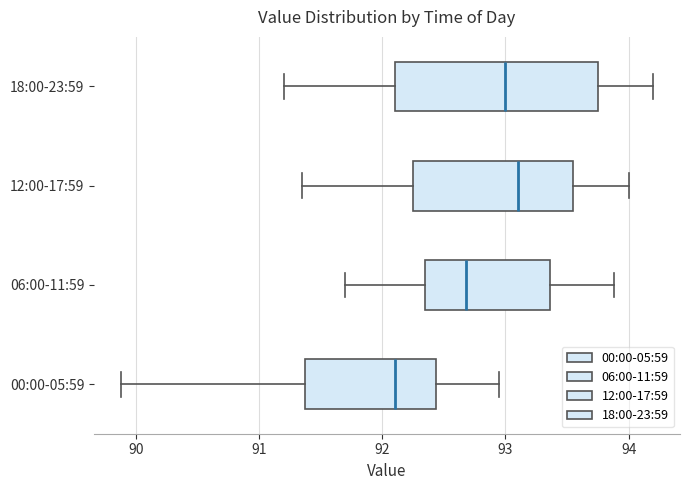

Reading bottom to top, read every box against the x-axis: the position of its median line, the range the box covers, and the ends of its whiskers. The values are not printed on the chart, so give them approximately, as read against the axis.

00:00-05:59: median 92.1, box 91.4 to 92.4, whiskers 89.9 to 93.0
06:00-11:59: median 92.7, box 92.4 to 93.4, whiskers 91.7 to 93.9
12:00-17:59: median 93.1, box 92.3 to 93.6, whiskers 91.4 to 94.0
18:00-23:59: median 93.0, box 92.1 to 93.8, whiskers 91.2 to 94.2